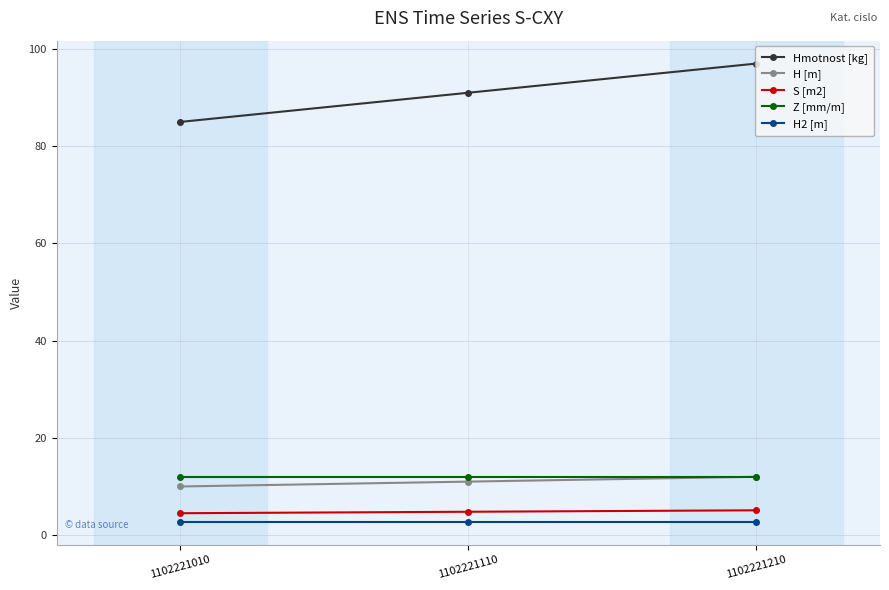

Read the H [m] value at 1102221110.

11.0